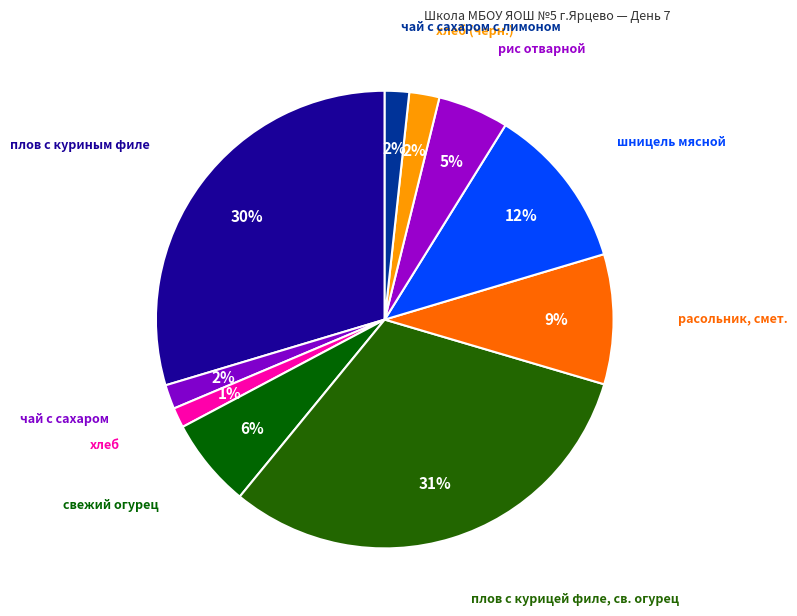

To the nearest percent, what is the average slice percentage?

10%